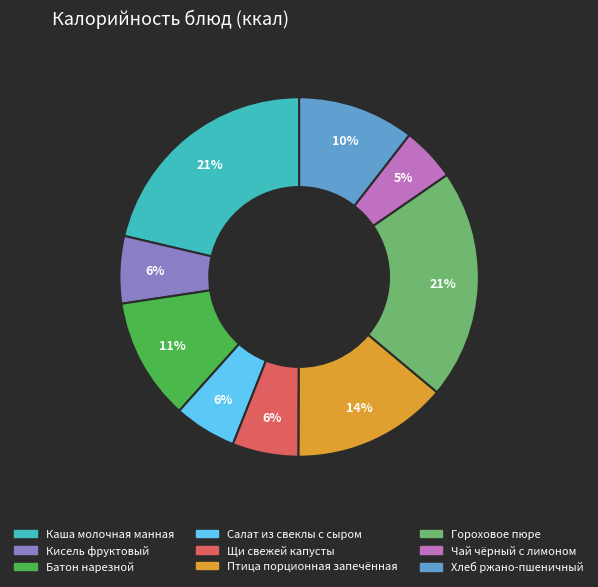

To the nearest percent, what portion does Каша молочная манная represent?

21%